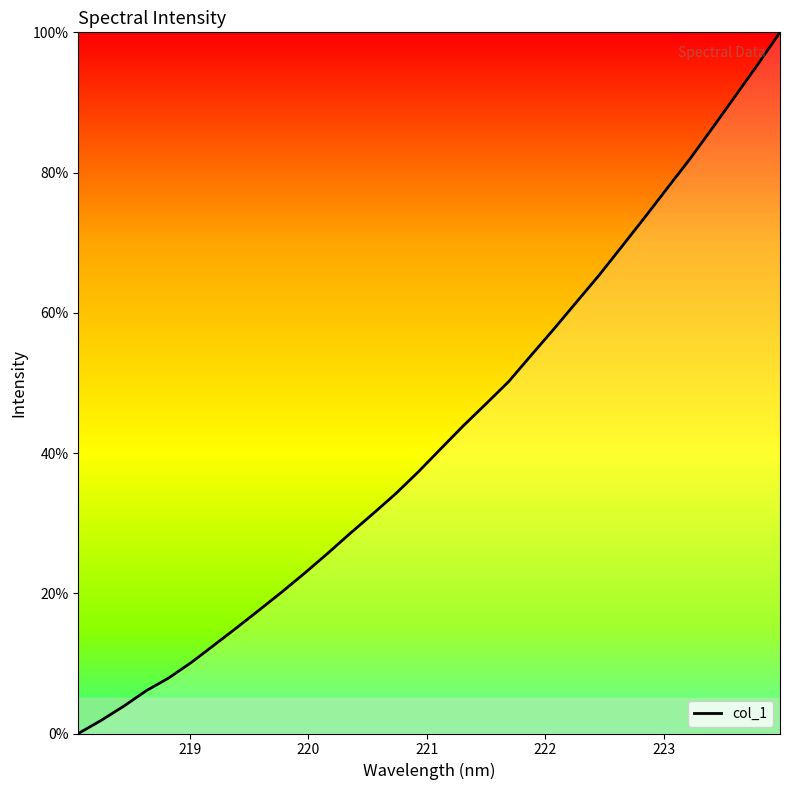

What is the difference between the maximum and minimum values?

100.0